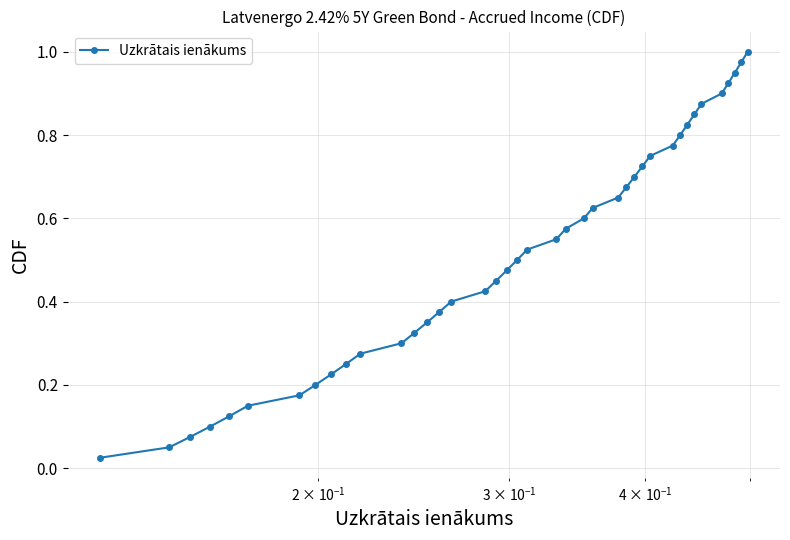

True or false: the data has more than 2 interior local peaks.

False